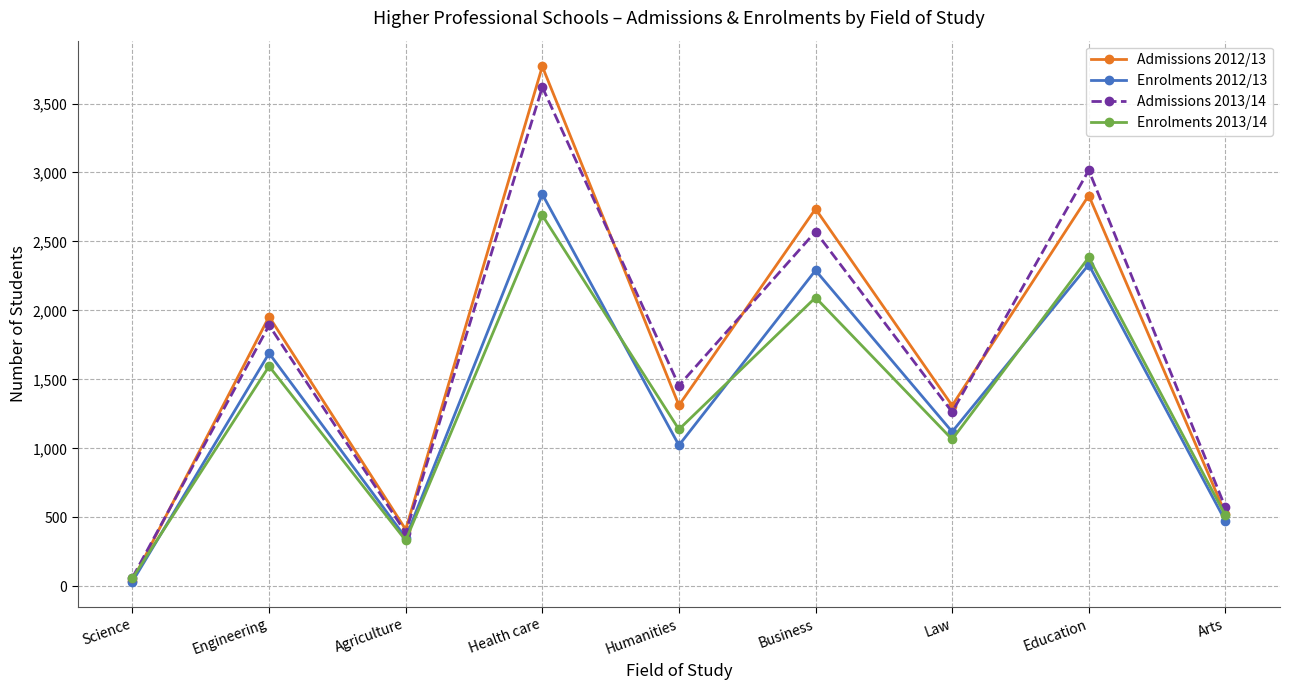

True or false: Enrolments 2012/13 has a value of 1434 at Humanities.

False